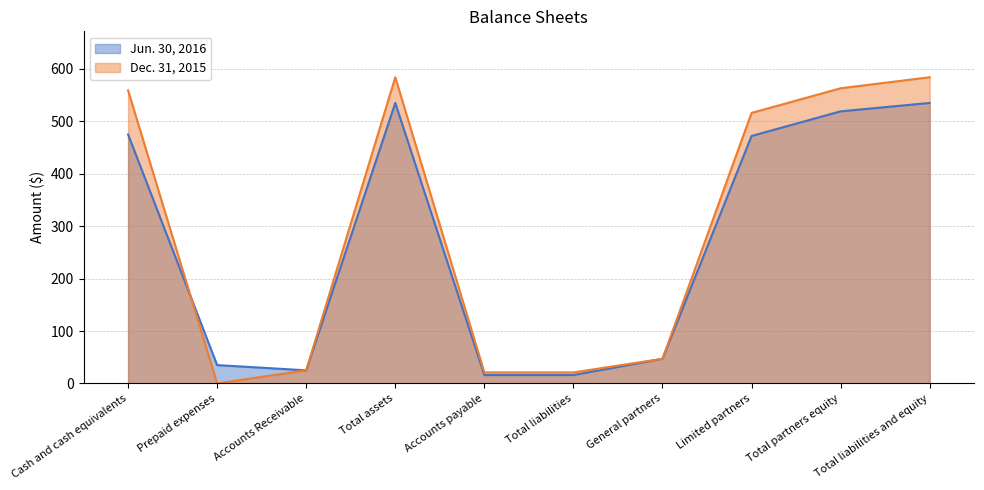

After their last crossing, which series has the higher values: Jun. 30, 2016 or Dec. 31, 2015?

Jun. 30, 2016